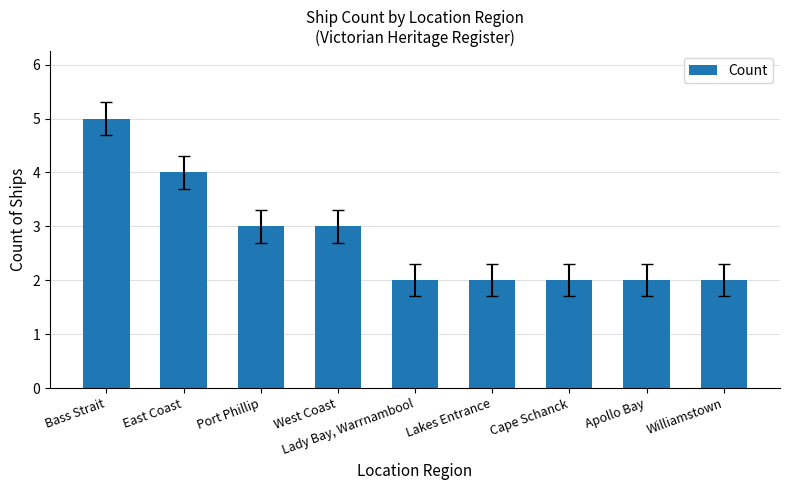

Read the value at East Coast.

4